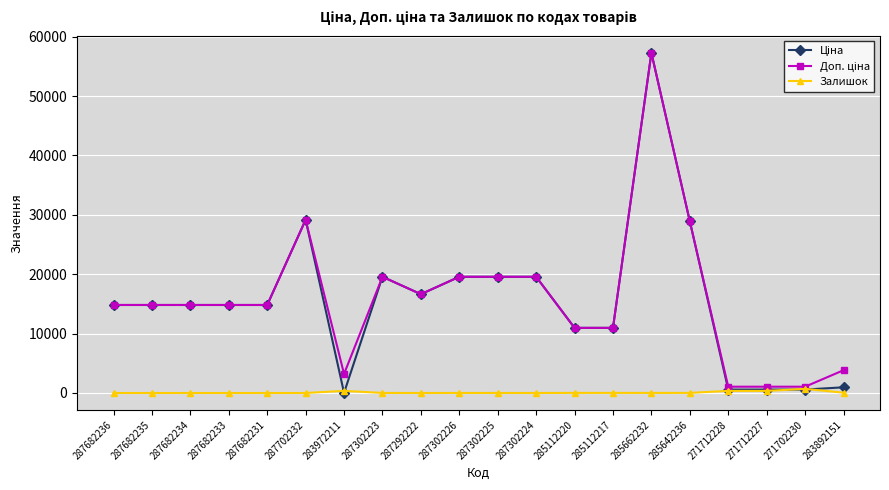

What is the sum of all Залишок values?

1905.0